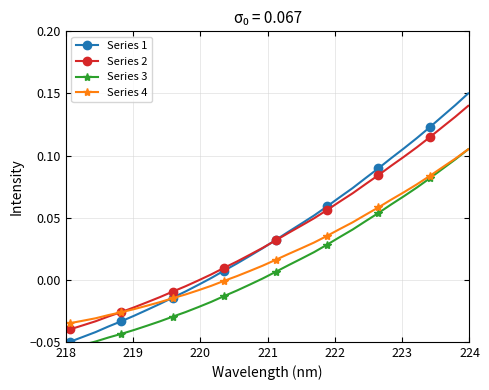

Is it true that Series 4 equals 0.1 at 22?

False